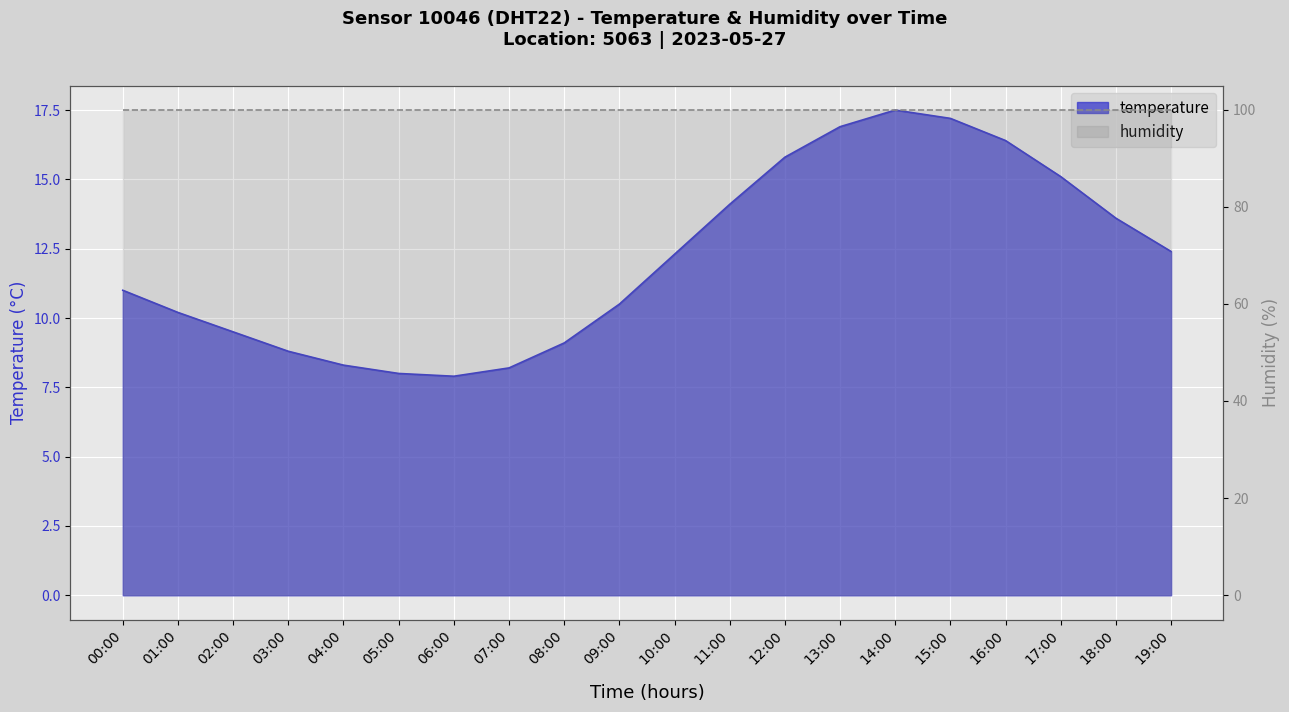

How many values exceed 12?

10